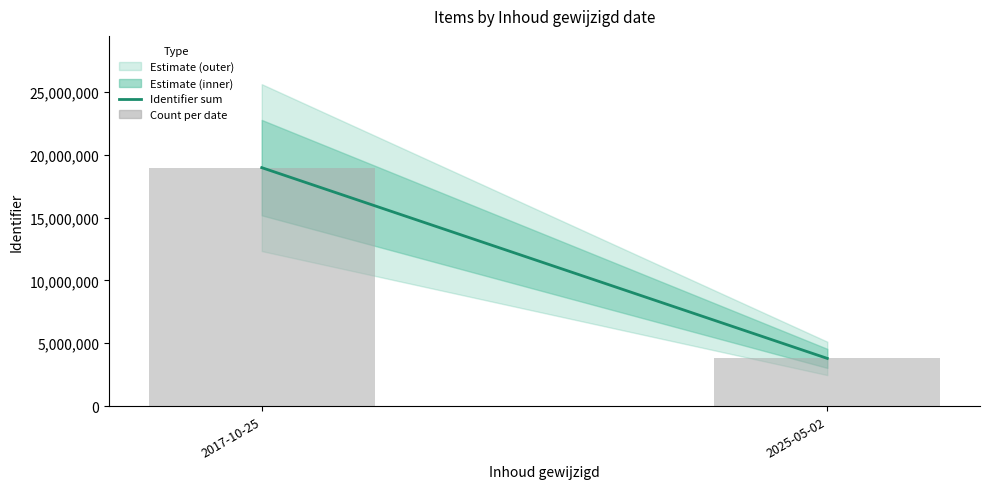

What is the label of the 2nd bar from the left?

2025-05-02